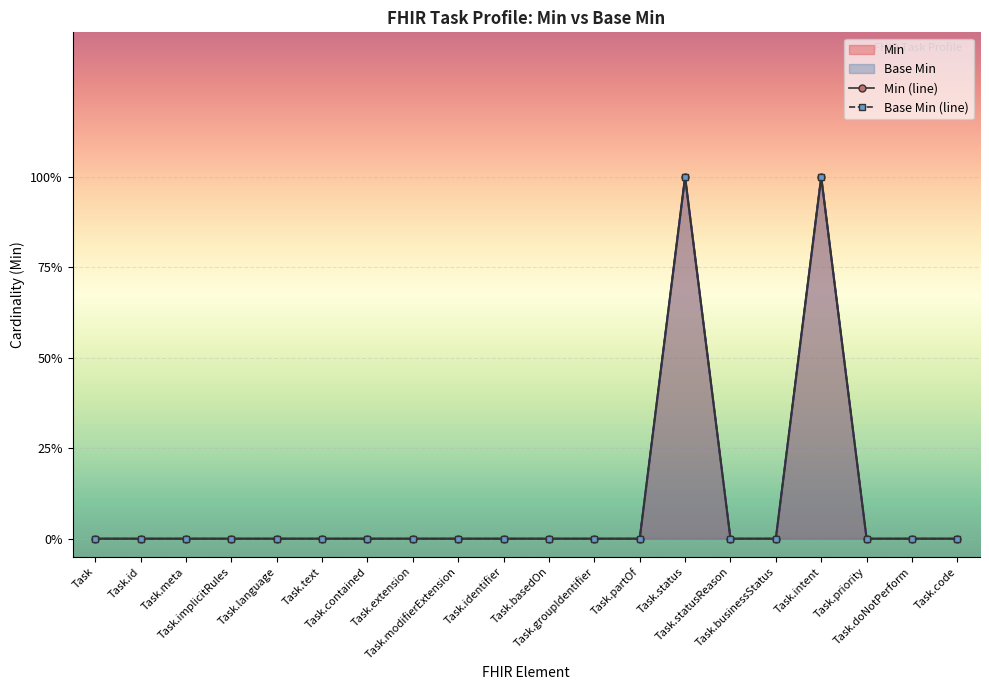

Count the number of data series in this chart.

2